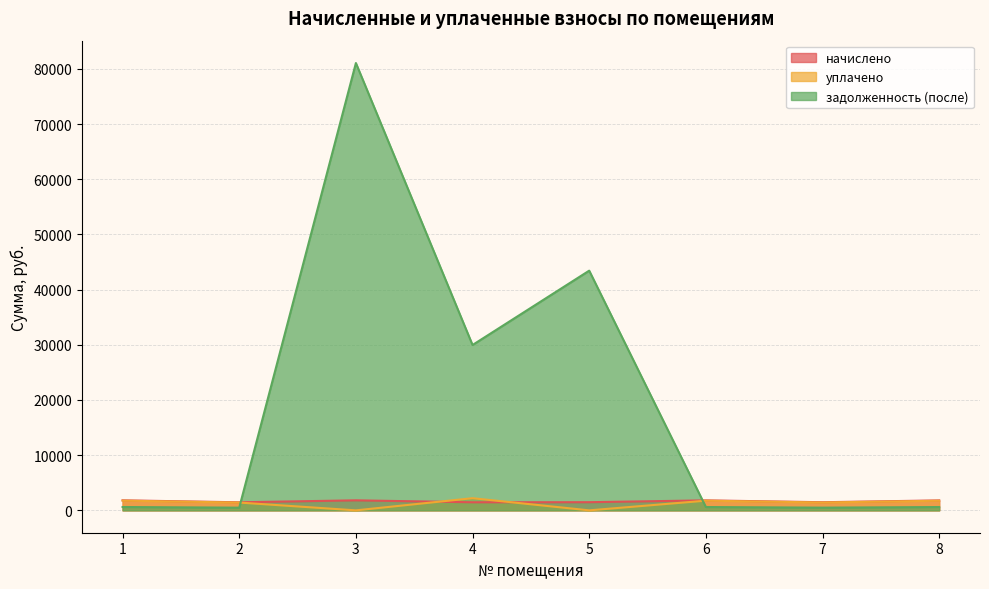

Which series has the widest spread of values?

задолженность (после)